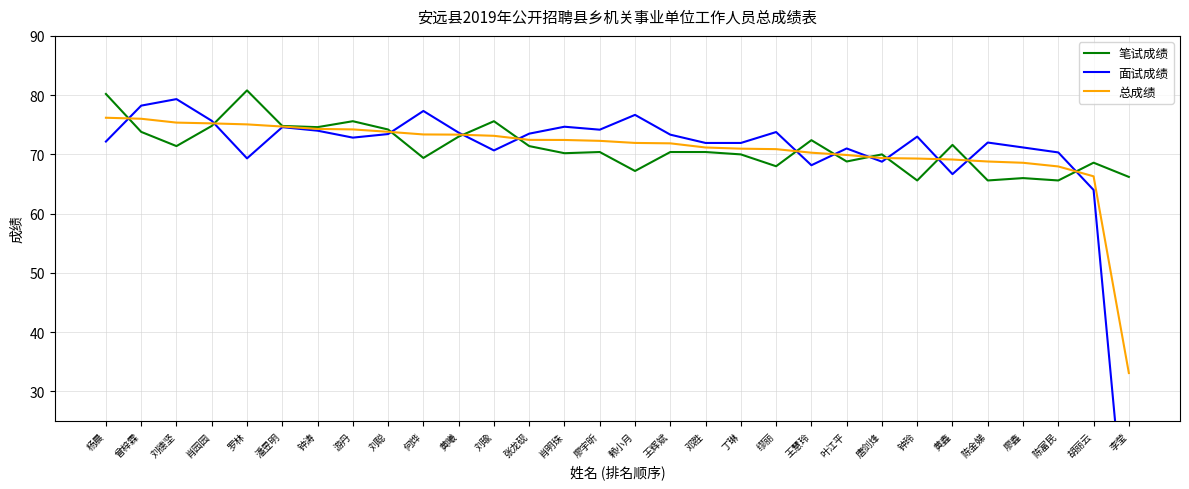

At which category is the sum across all series the highest?

杨晨